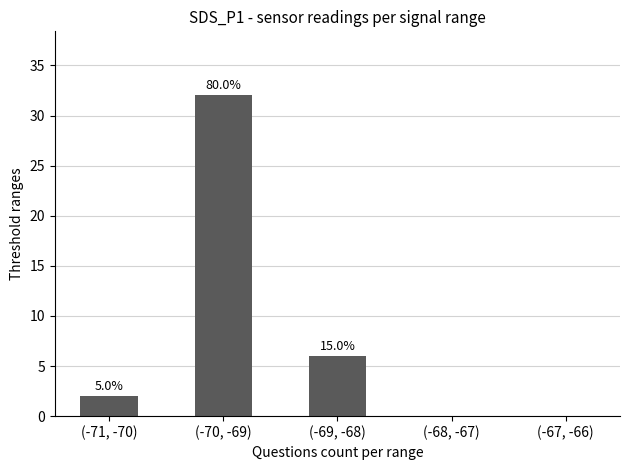

Reading left to right, list all the values displayed in this chart.

2	32	6	0	0